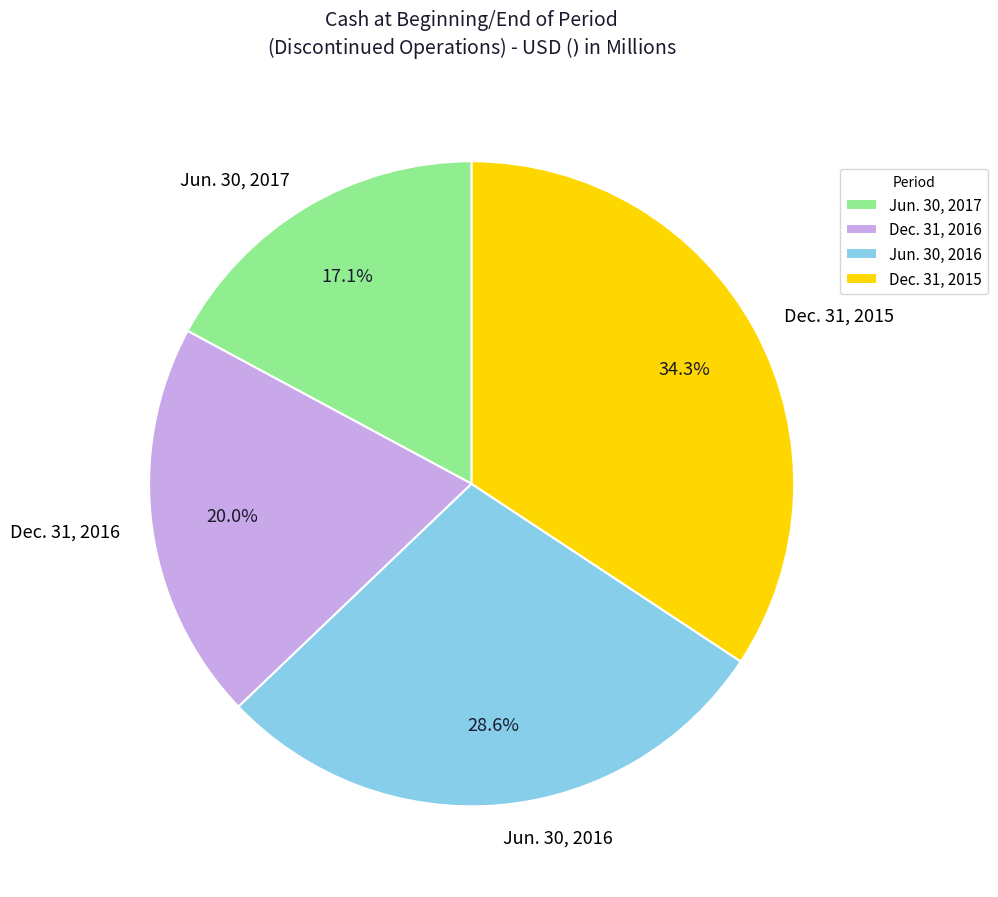

What percentage is the Jun. 30, 2017 slice, to the nearest percent?

17%